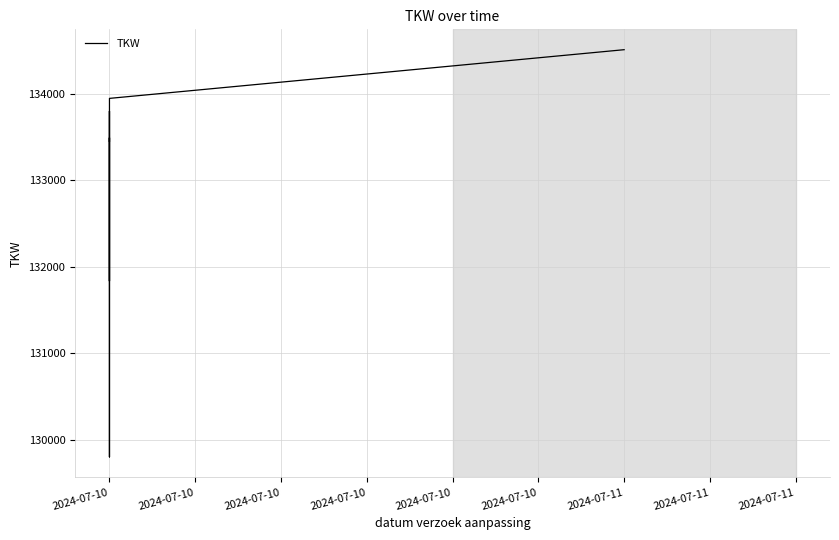

Rank the categories by value from highest to lowest.

2024-07-11, 2024-07-10, 2024-07-10, 2024-07-10, 2024-07-10, 2024-07-10, 2024-07-10, 2024-07-10, 2024-07-10